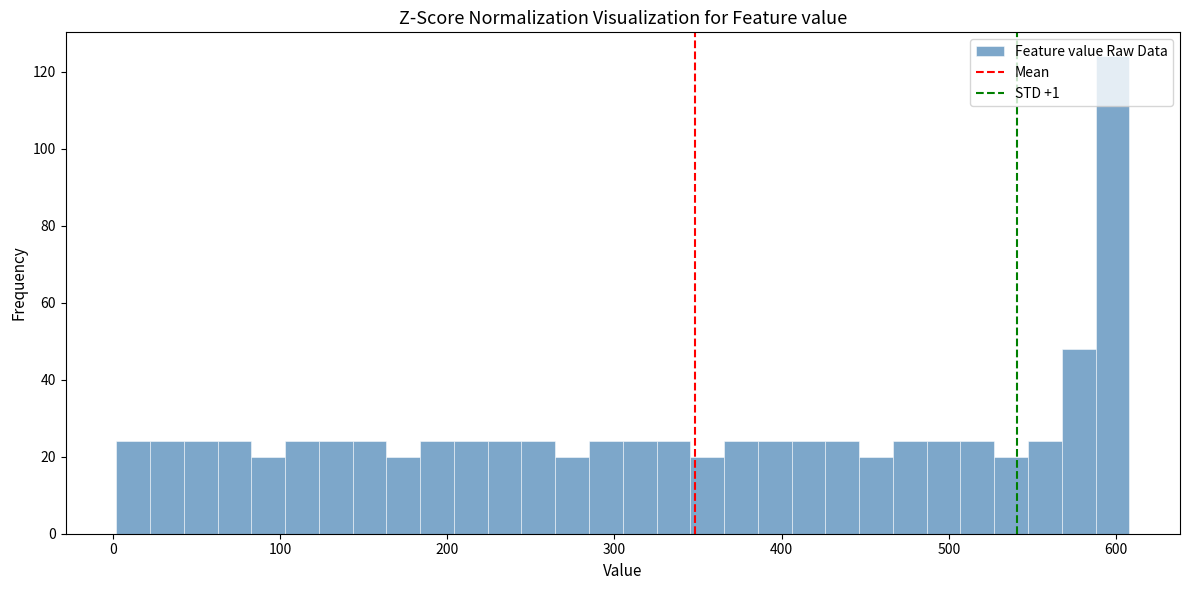

Around what value on the x-axis is the tallest bar? Give the approximate position of its centre, as read against the axis.

600